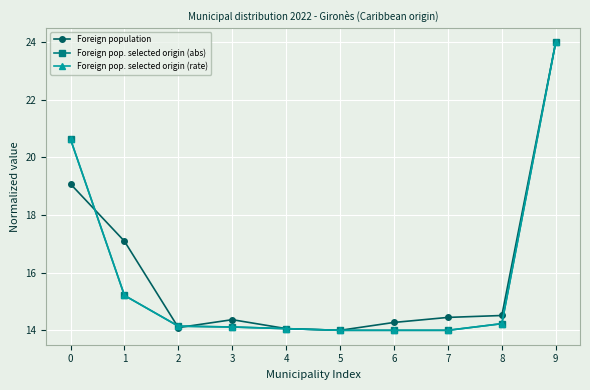

Is it true that Foreign pop. selected origin (abs) equals 14.0 at 7?

True